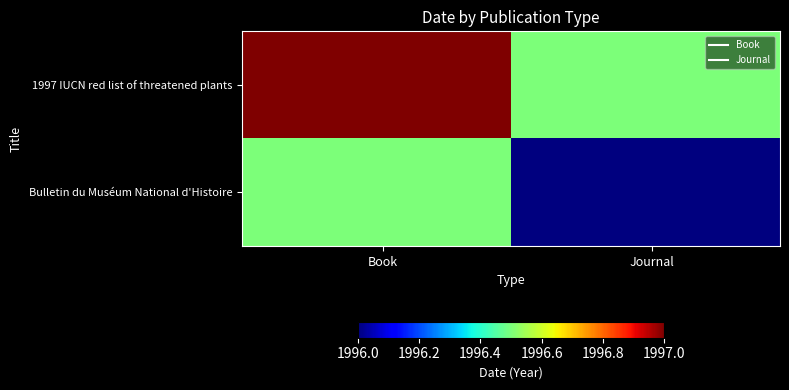

At how many categories does at least one series exceed 1996?

40